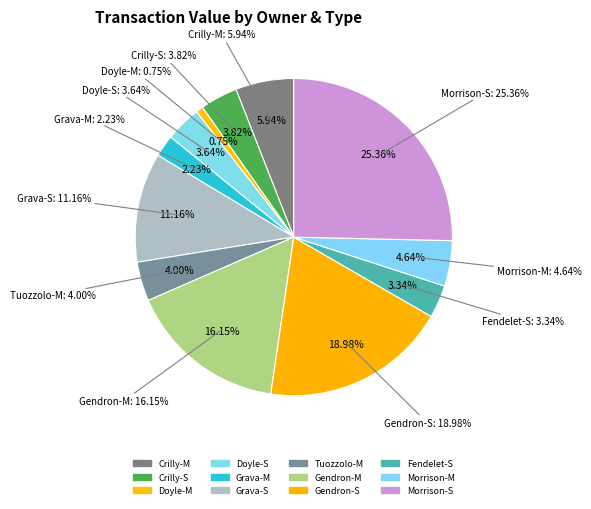

Combined, do Morrison-M and Gendron-S account for over 50%?

No